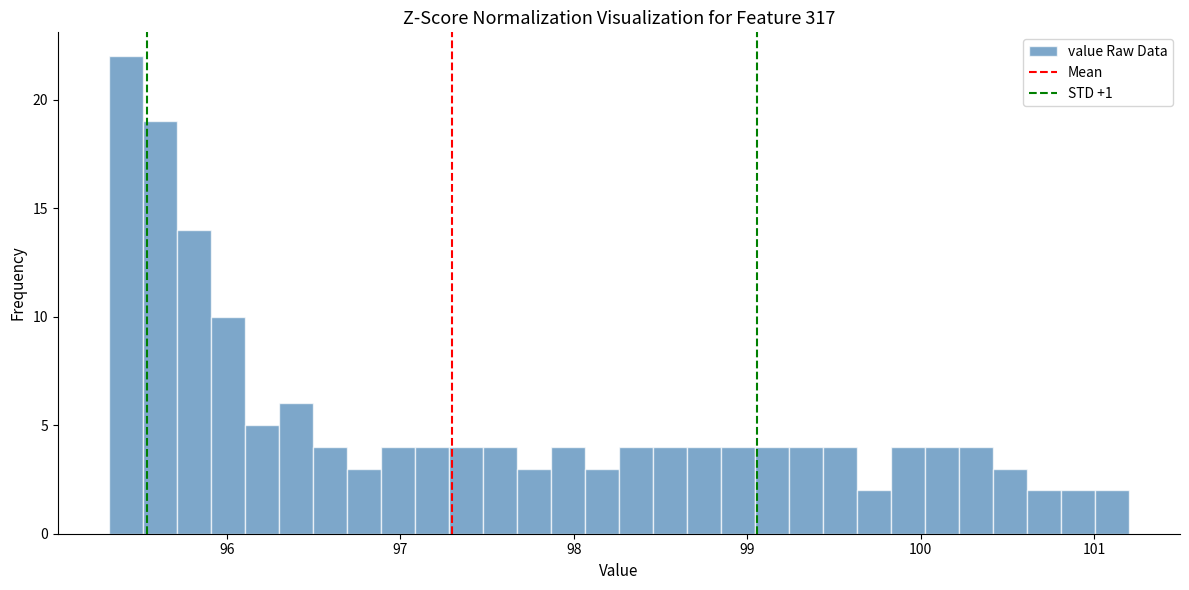

Around what value on the x-axis is the tallest bar? Give the approximate position of its centre, as read against the axis.

95.4